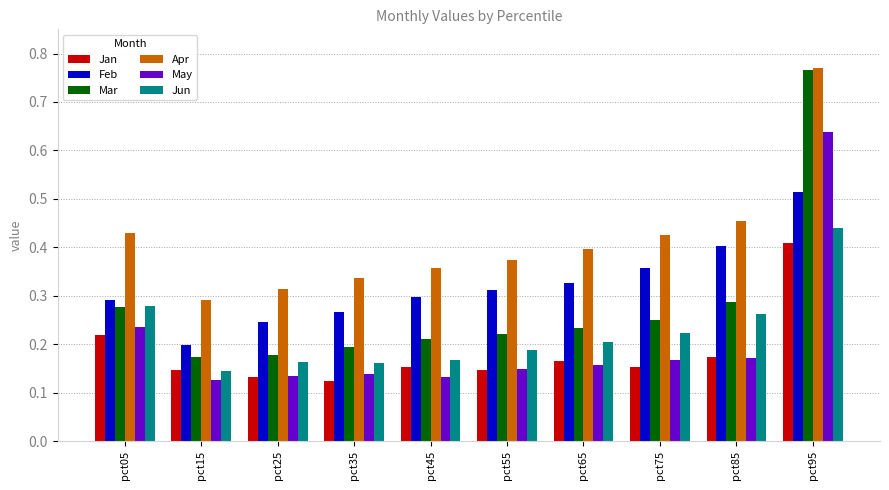

Which category has the highest value across all series?

pct95